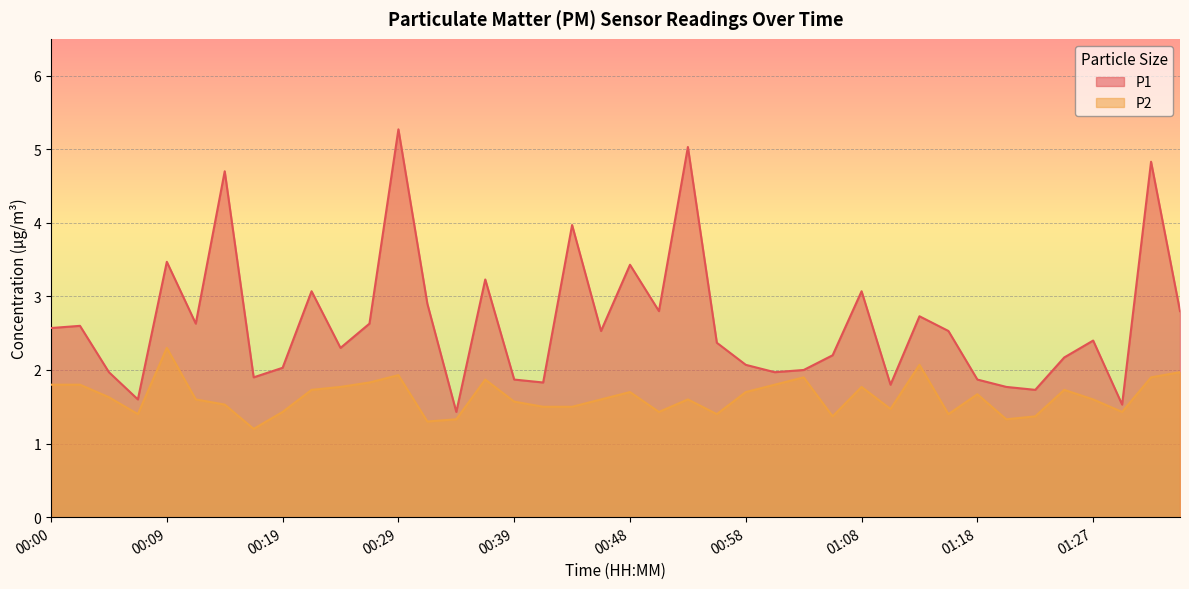

What is the spread (max minus min) of values at 00:53?

3.4